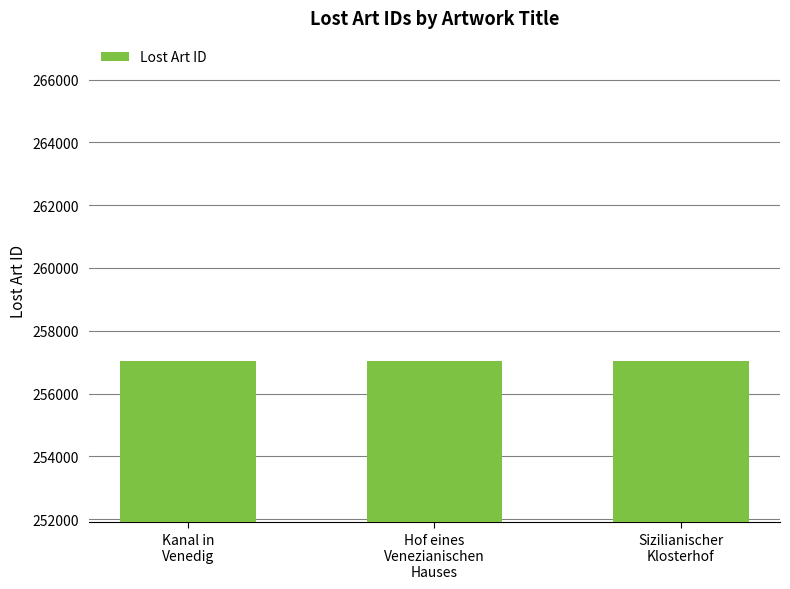

What is the maximum value shown in the chart?

257045